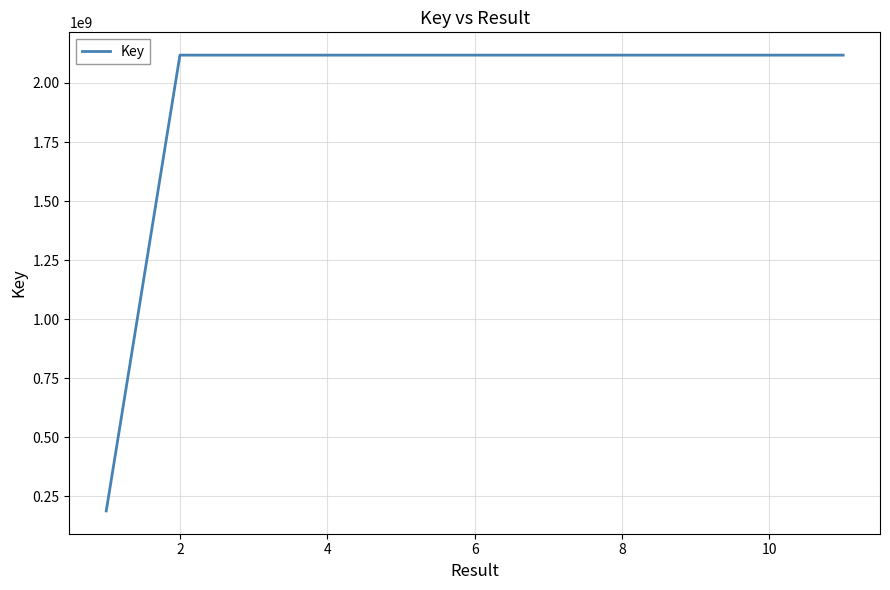

Does the chart display data point markers on the line(s)?

No